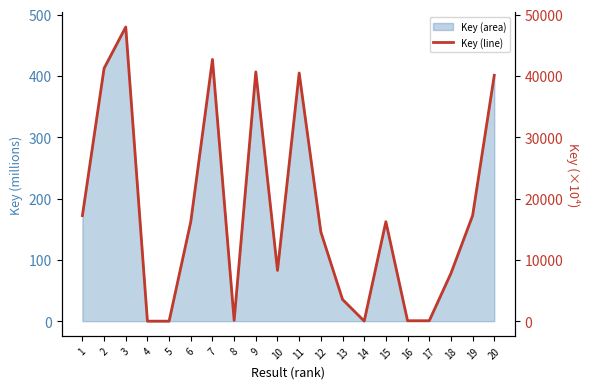

What is the minimum value shown in the chart?

0.1